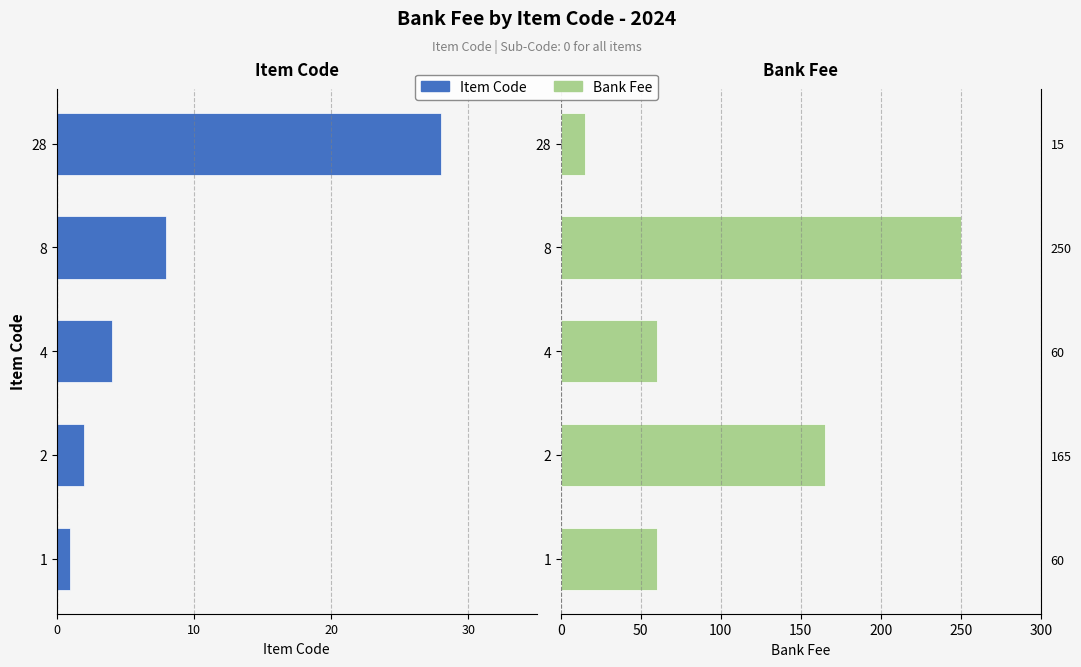

At 4, list the series in order from smallest to largest.

Item Code, Bank Fee